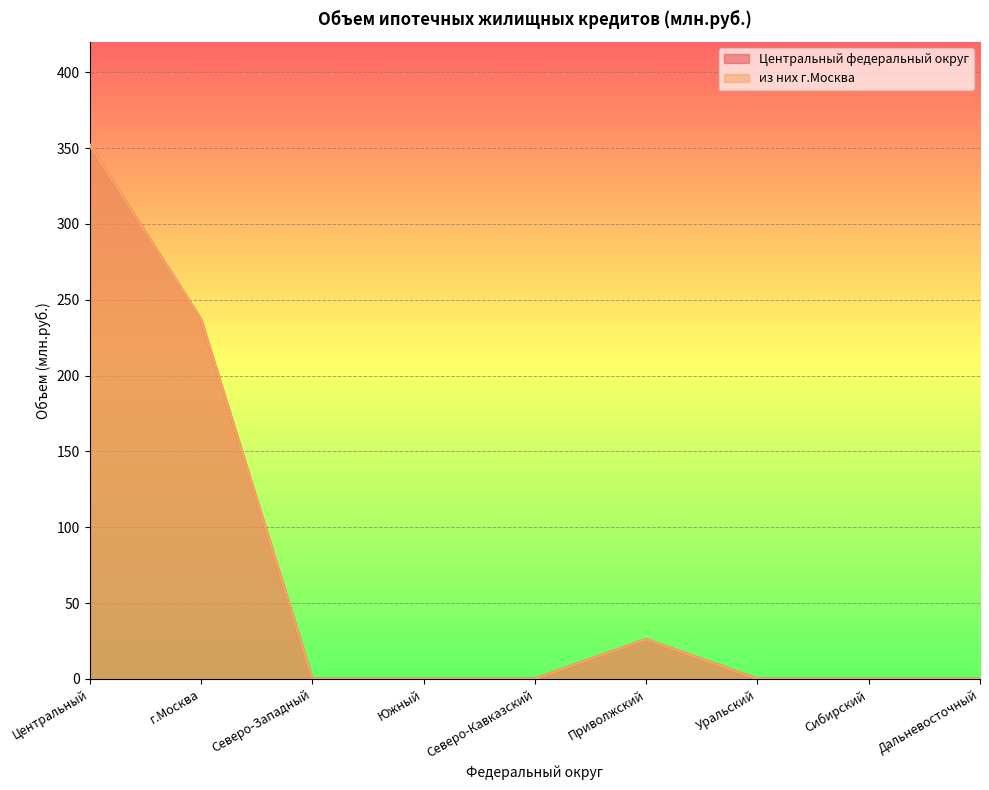

True or false: из них г.Москва and Центральный федеральный округ intersect in this chart.

False